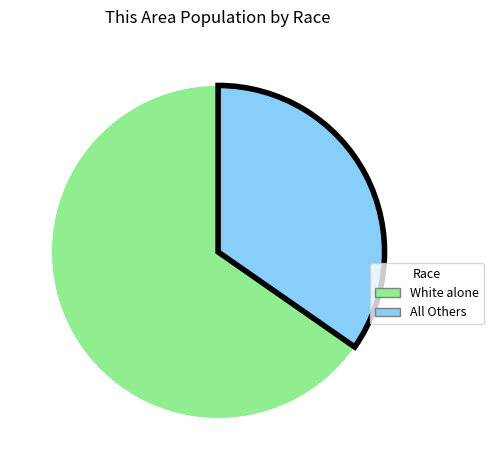

Is there any slice that represents more than half of the pie?

Yes